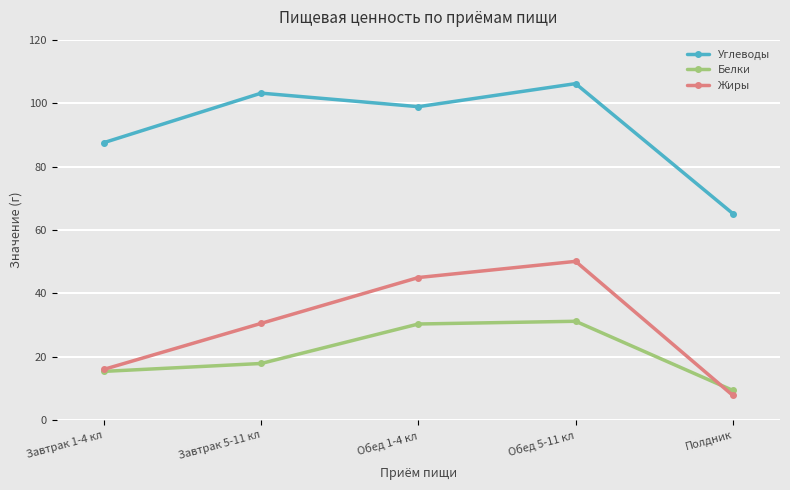

True or false: Белки and Жиры intersect in this chart.

True